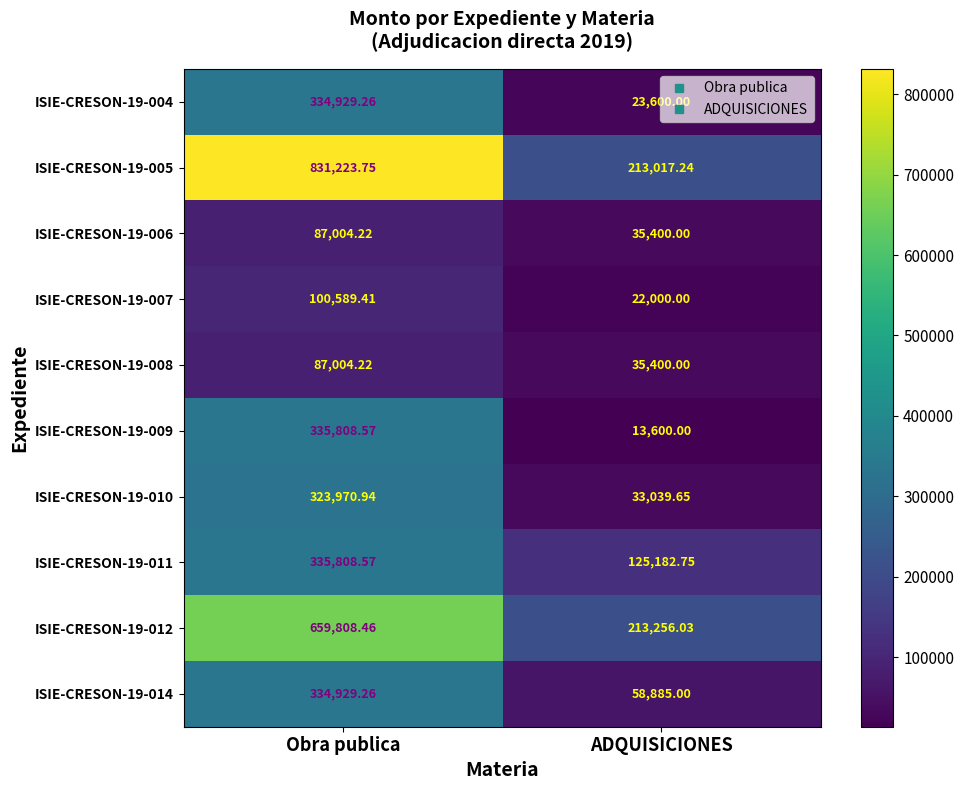

Which series changed the most between Obra publica and ADQUISICIONES?

ISIE-CRESON-19-005